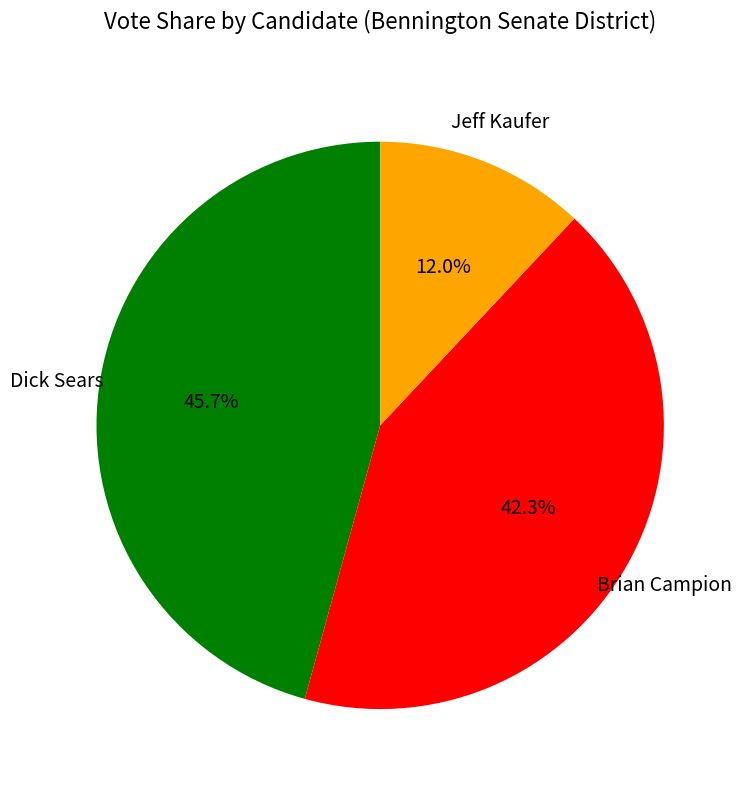

Does any single category account for the majority?

No